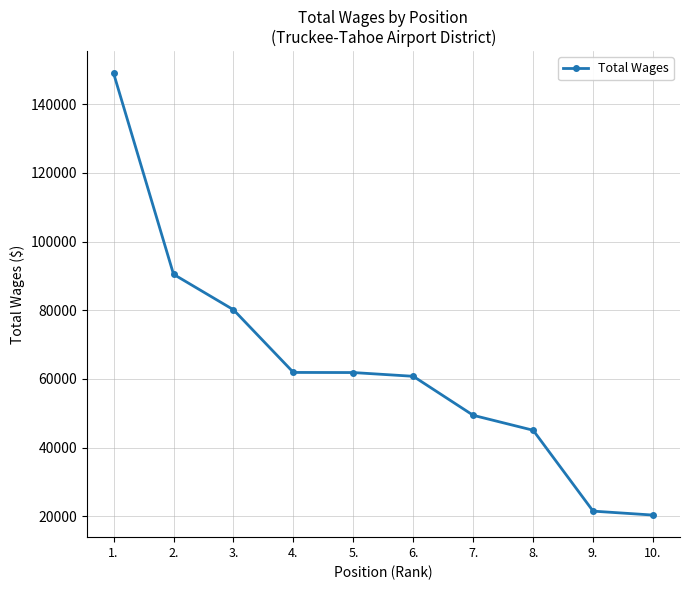

What is the ratio of the value at 7. to the value at 6.?

0.8